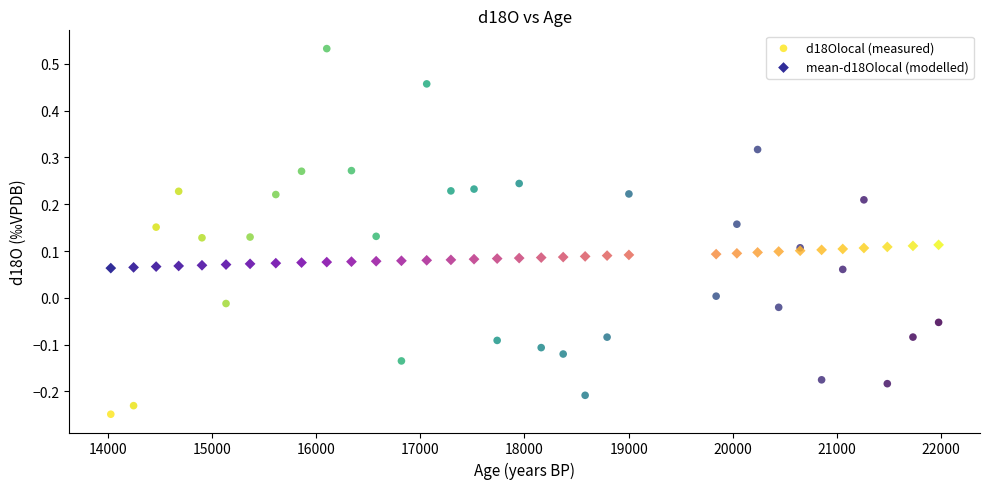

Which series has the largest Y range (max minus min)?

d18Olocal (measured)